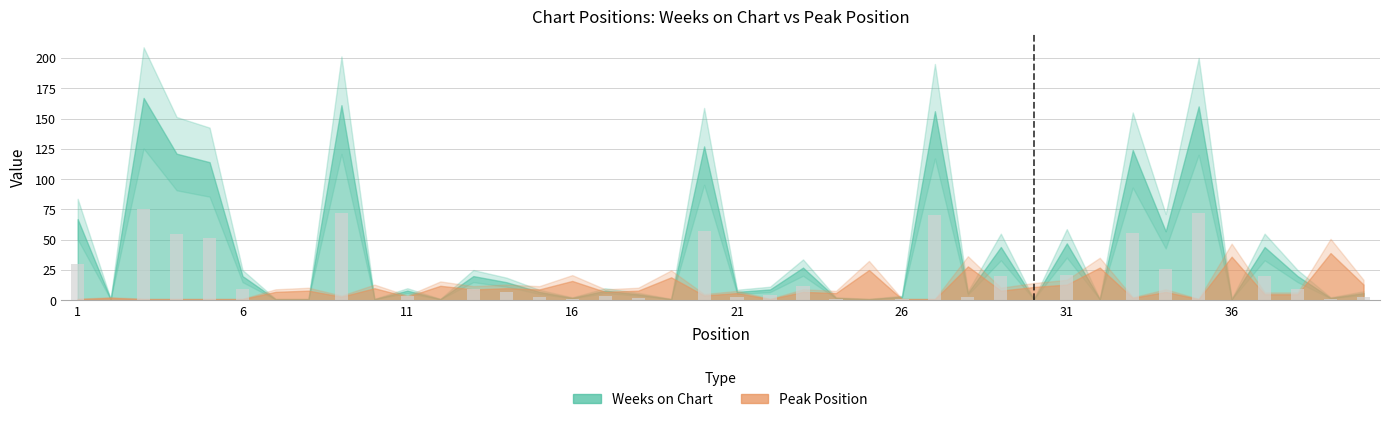

What is the sum of all values?

704.7